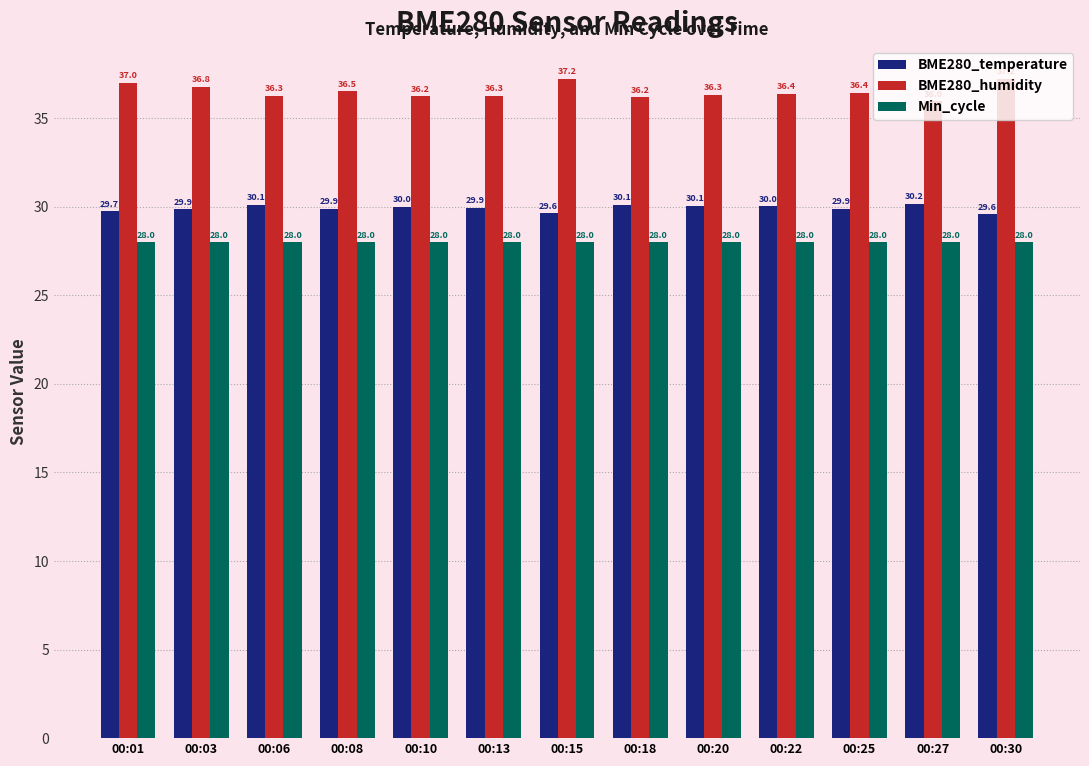

Which series changed the most between 00:13 and 00:20?

BME280_temperature